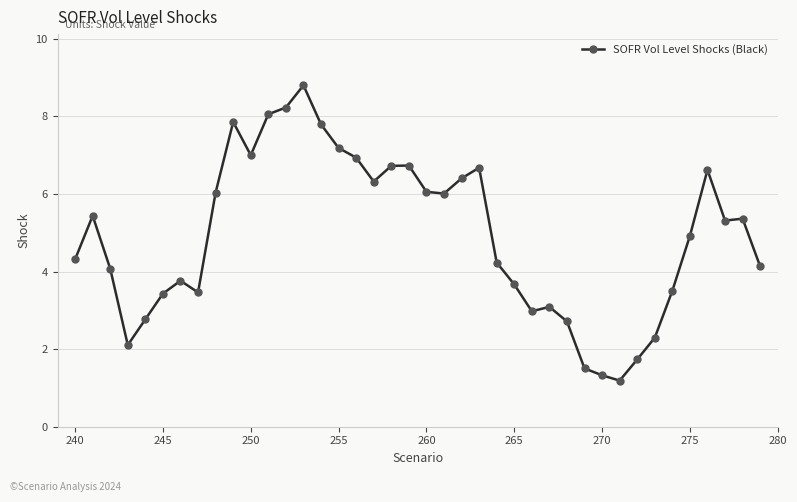

True or false: there are more than 2 points higher than both neighbors.

True